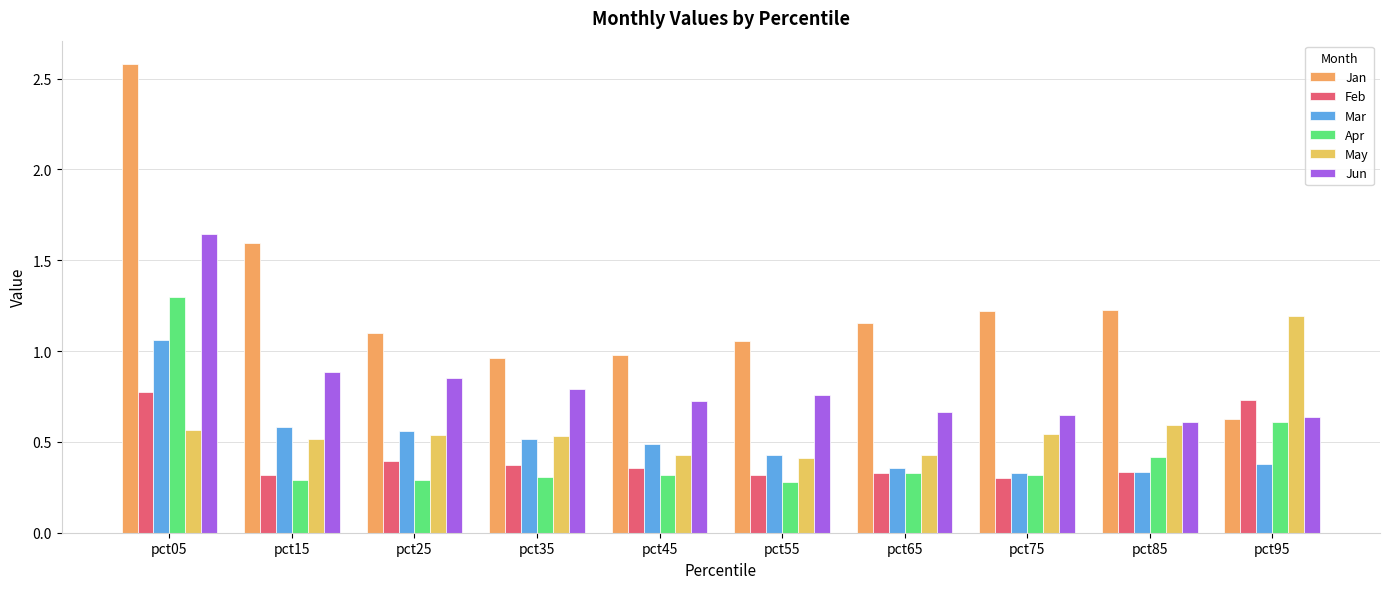

What is the lowest value of the Jan series?

0.6